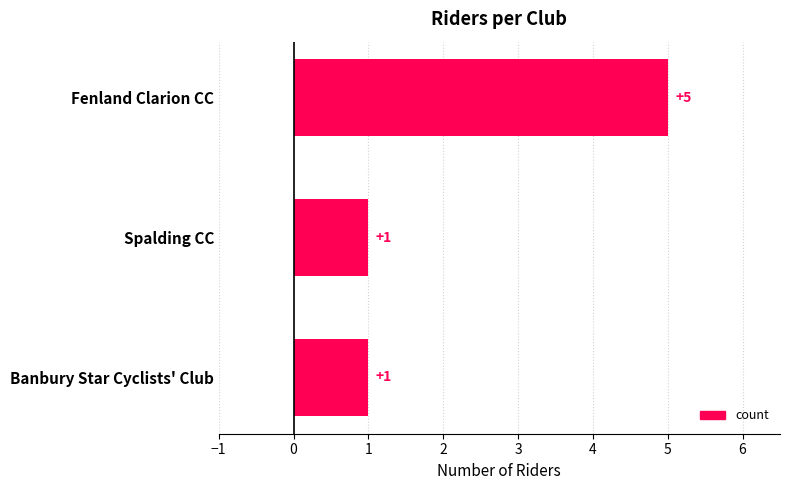

True or false: the data shows 3 at Fenland Clarion CC.

False